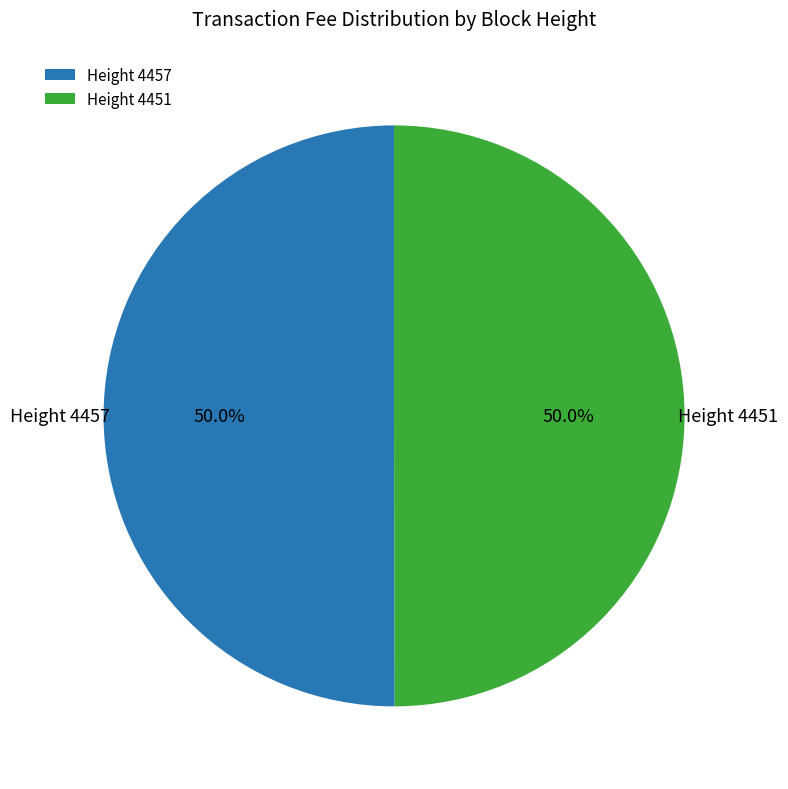

To the nearest percent, what is the average slice percentage?

50%